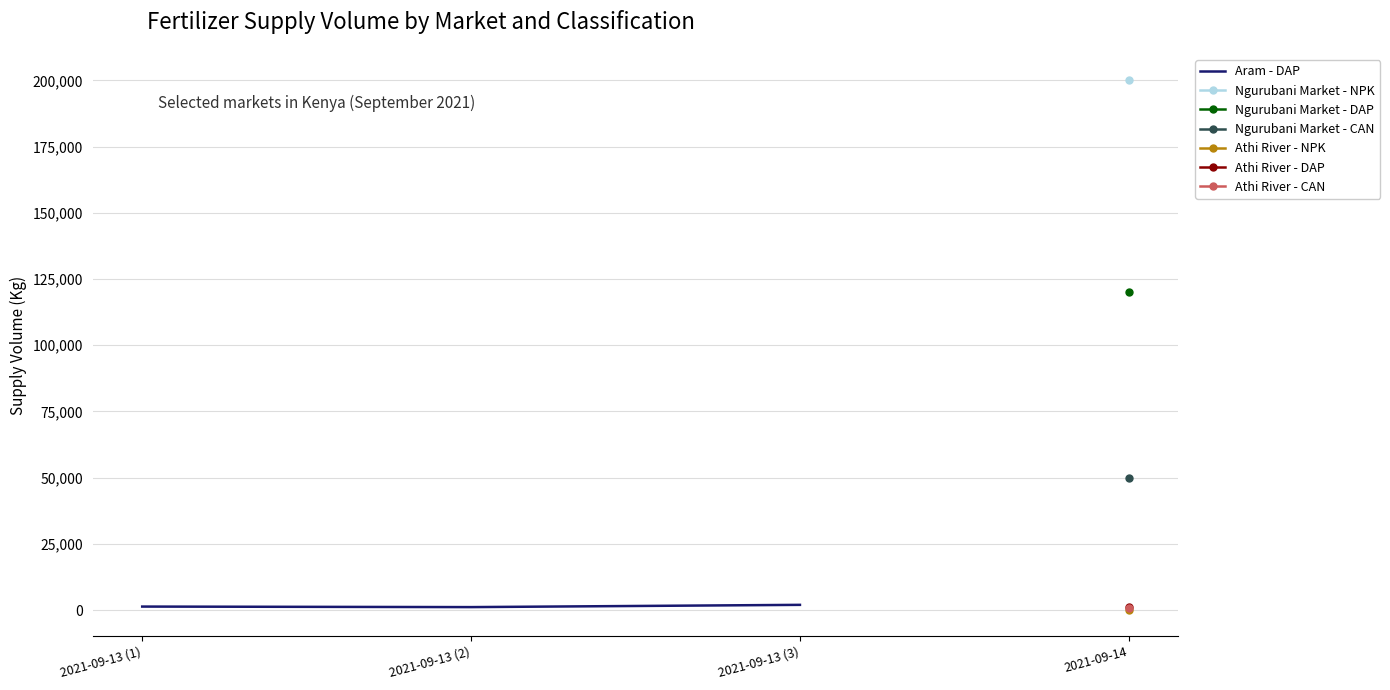

True or false: the data shows 806 at 2021-09-13 (1).

False